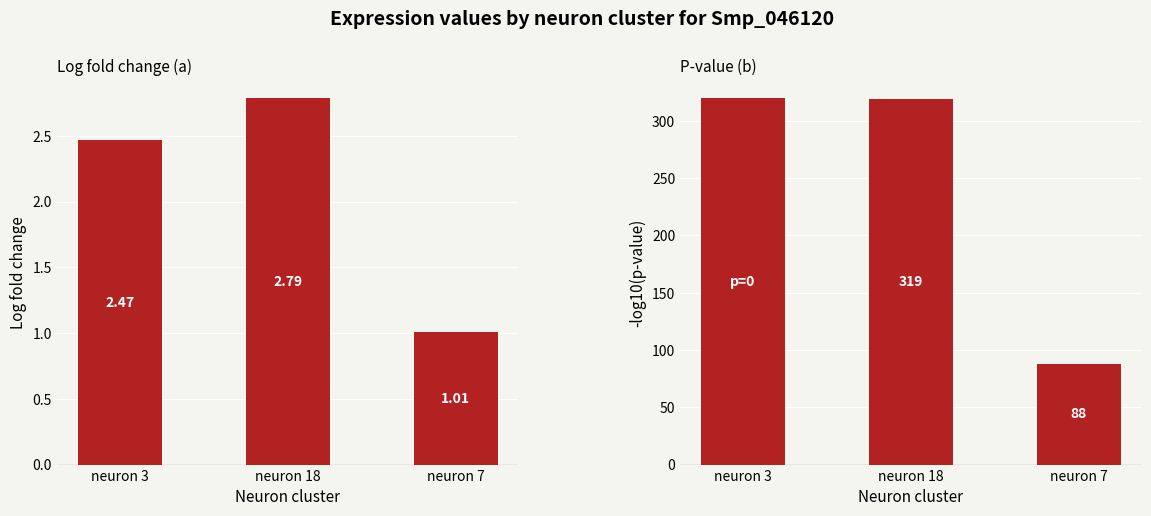

Which has a higher value, neuron 7 or neuron 18?

neuron 18